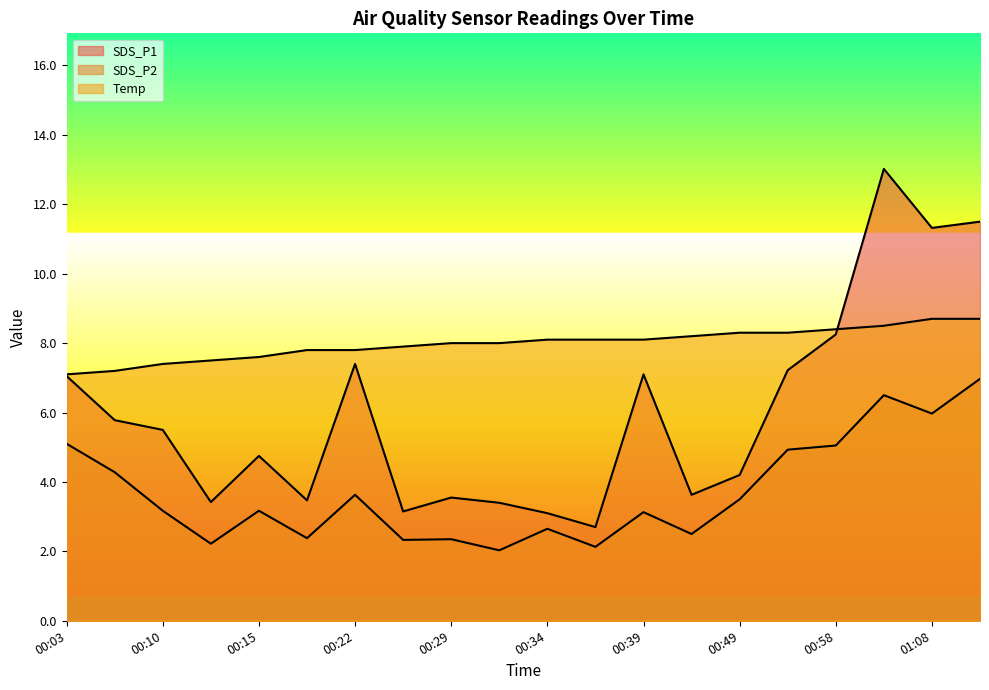

True or false: Temp and SDS_P2 cross at least once.

False